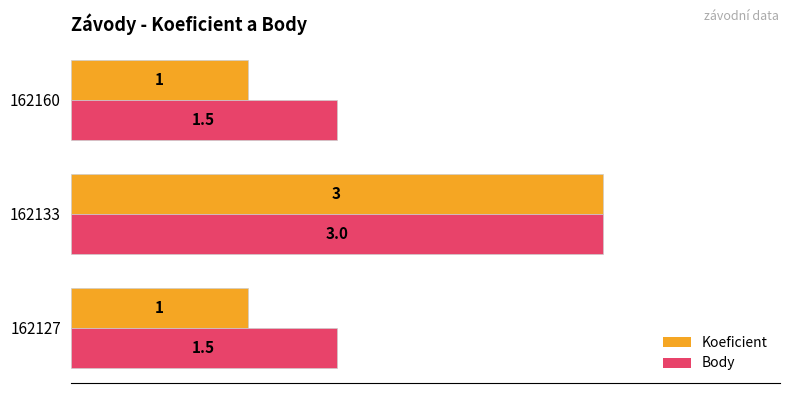

What is the greatest value displayed?

3.0